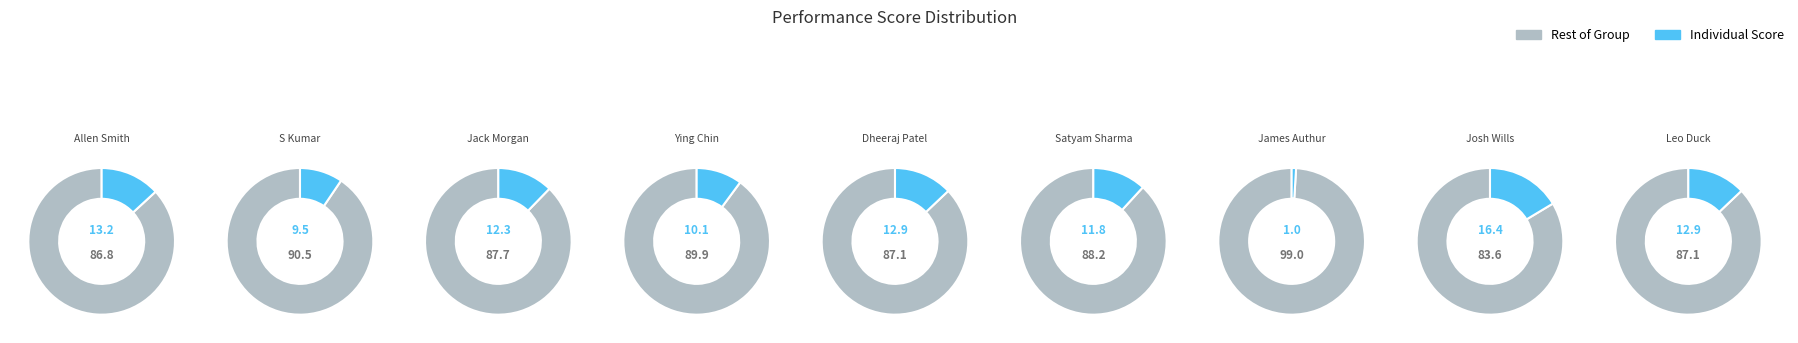

What percentage do Dheeraj Patel and Allen Smith together represent?

26.1%